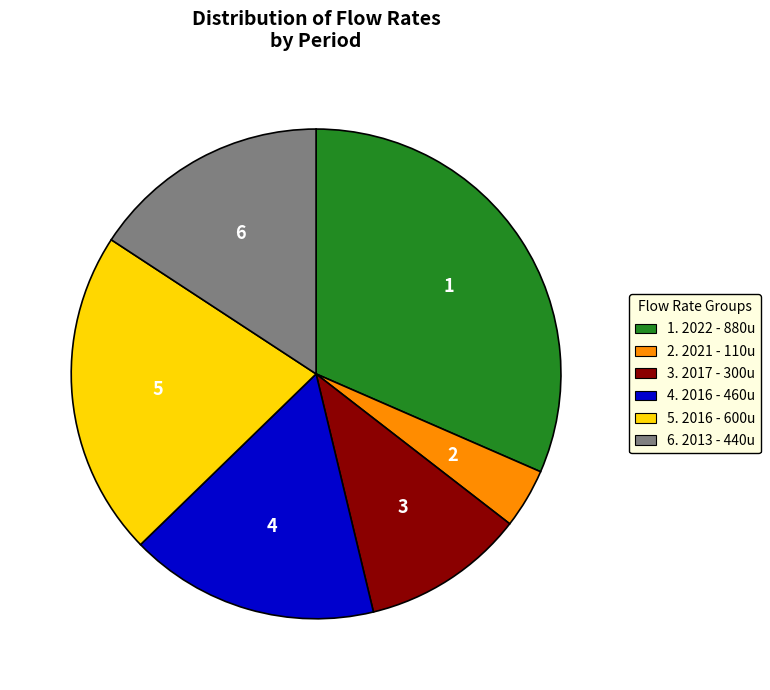

Does any single category account for the majority?

No